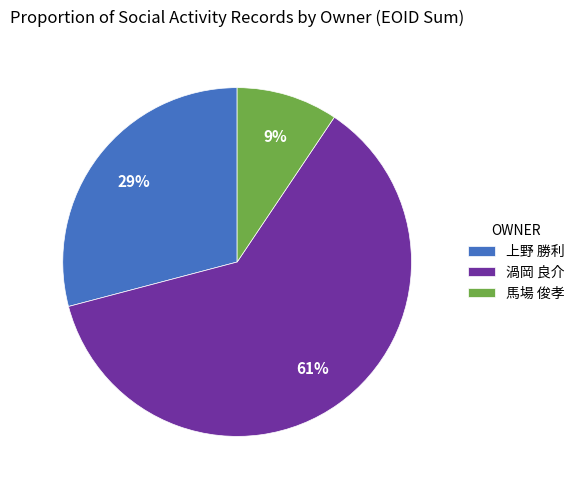

Between 馬場 俊孝 and 渦岡 良介, which is larger?

渦岡 良介